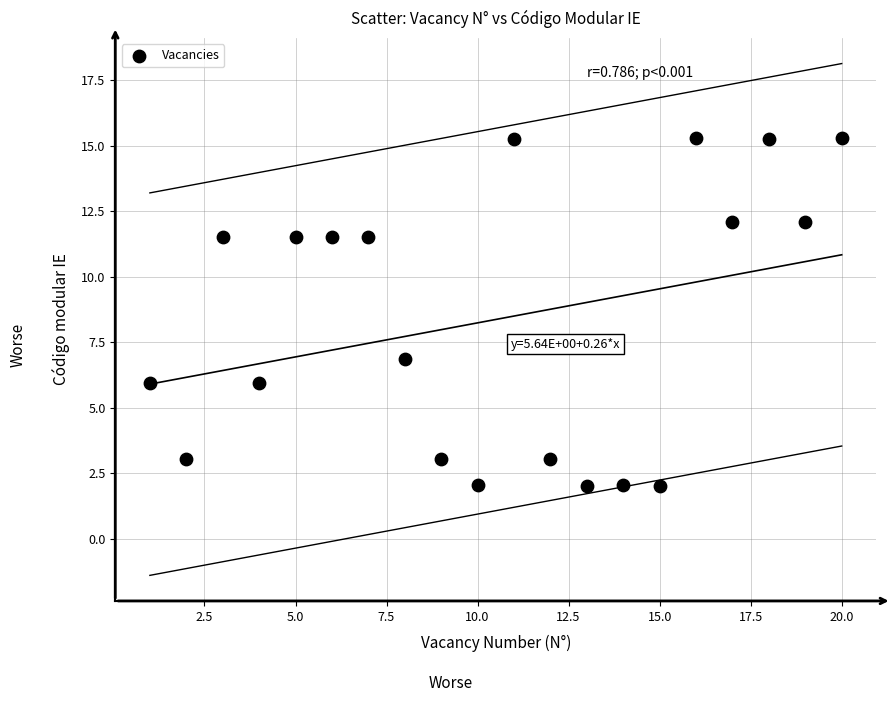

What Y value in the scatter plot is closest to 8?

6.9